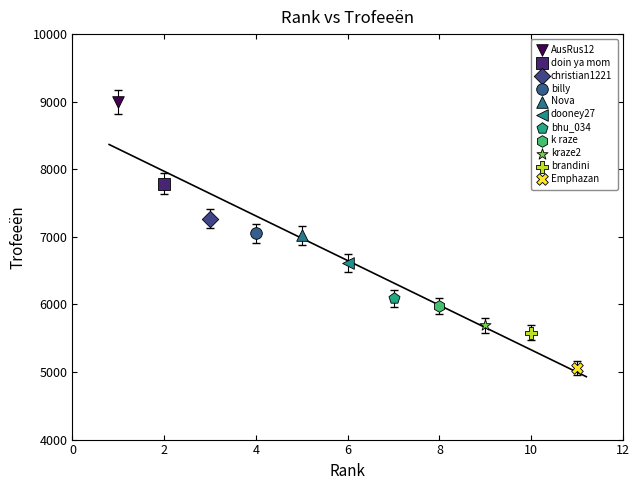

What are all the series names shown in the legend?

AusRus12, doin ya mom, christian1221, billy, Nova, dooney27, bhu_034, k raze, kraze2, brandini, Emphazan